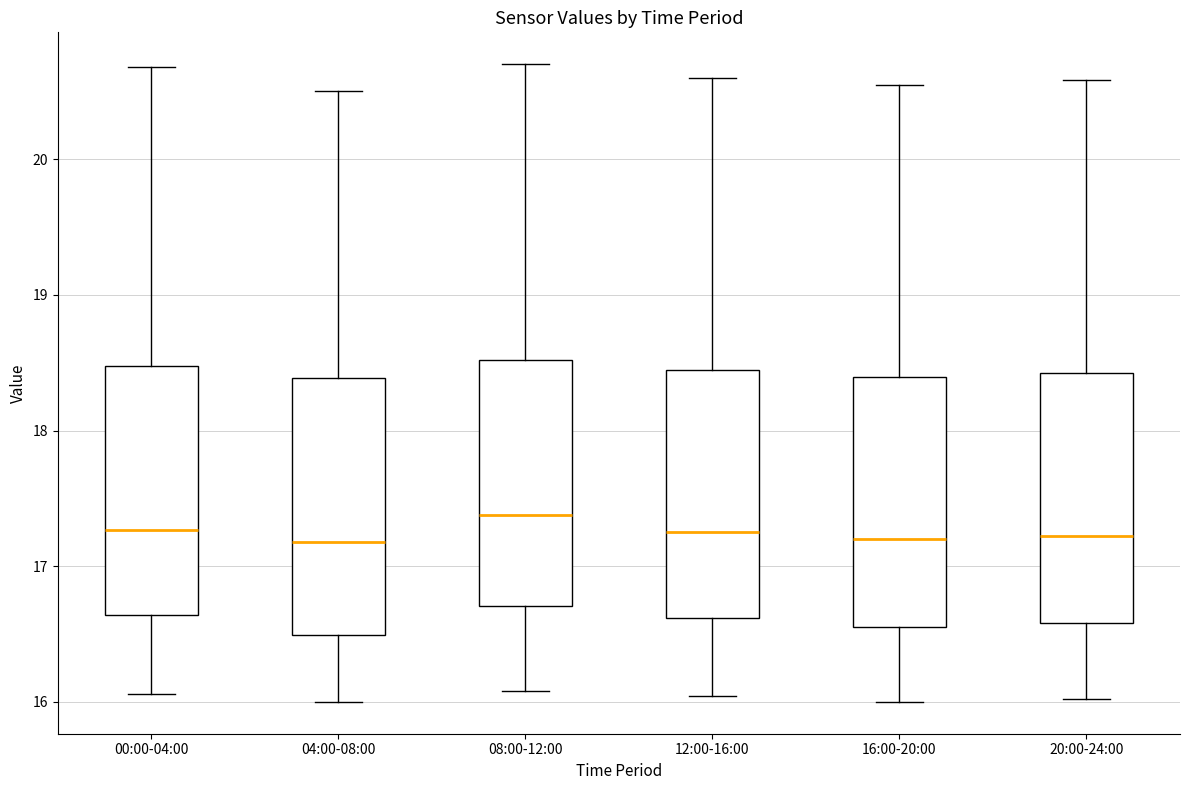

Reading left to right, transcribe this box plot: for each box, give where its median line is, the range the box spans, and where its two whiskers end, as read against the y-axis. The values are not printed on the chart, so give them approximately, as read against the axis.

00:00-04:00: median 17.3, box 16.6 to 18.5, whiskers 16.1 to 20.7
04:00-08:00: median 17.2, box 16.5 to 18.4, whiskers 16.0 to 20.5
08:00-12:00: median 17.4, box 16.7 to 18.5, whiskers 16.1 to 20.7
12:00-16:00: median 17.3, box 16.6 to 18.4, whiskers 16.0 to 20.6
16:00-20:00: median 17.2, box 16.6 to 18.4, whiskers 16.0 to 20.6
20:00-24:00: median 17.2, box 16.6 to 18.4, whiskers 16.0 to 20.6